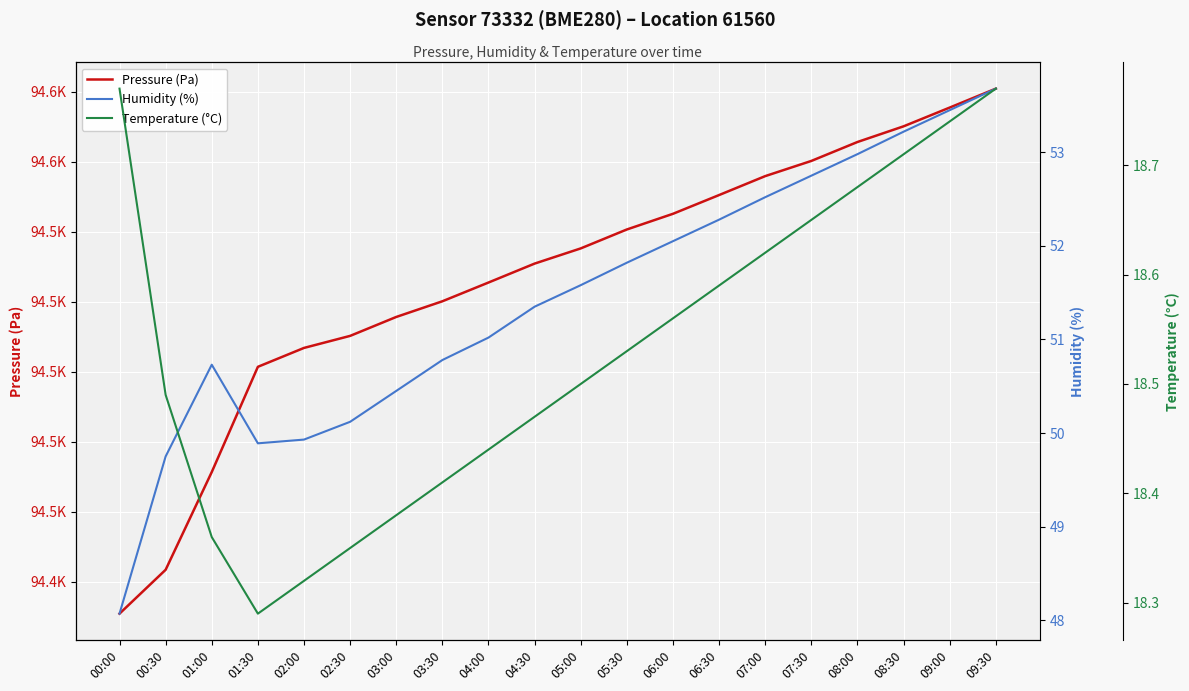

What is the spread (max minus min) of values at 02:30?

94491.9